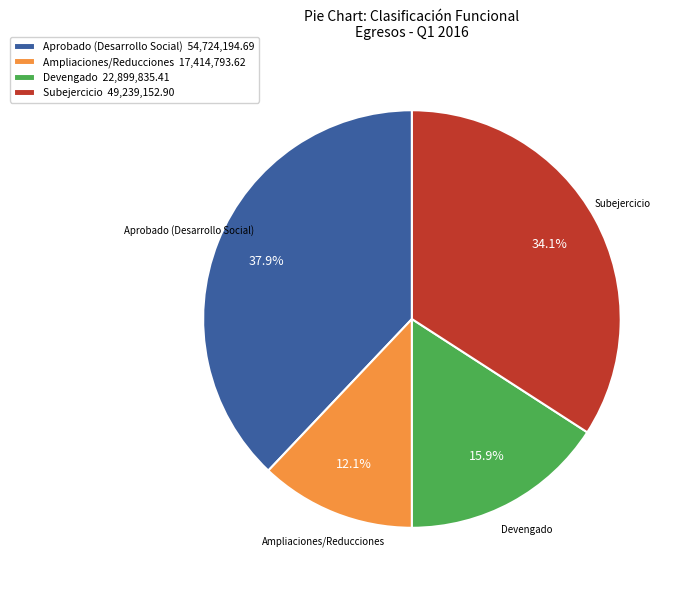

Rank the categories by value from lowest to highest.

Ampliaciones/Reducciones 17,414,793.62, Devengado 22,899,835.41, Subejercicio 49,239,152.90, Aprobado (Desarrollo Social) 54,724,194.69